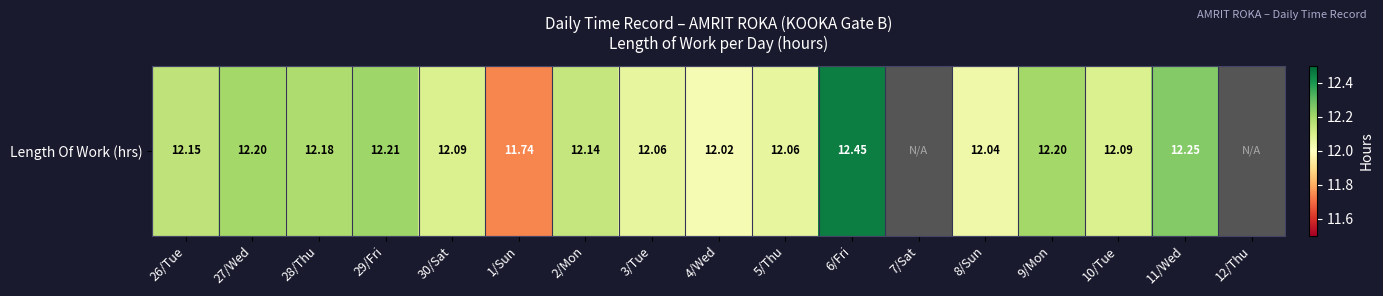

What is the change in value from 27/Wed to 1/Sun?

-0.5